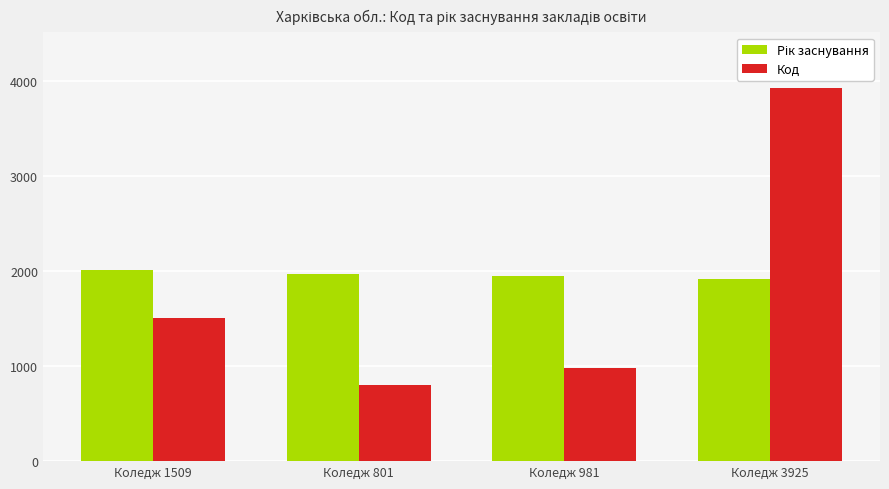

How many groups of bars are there?

4